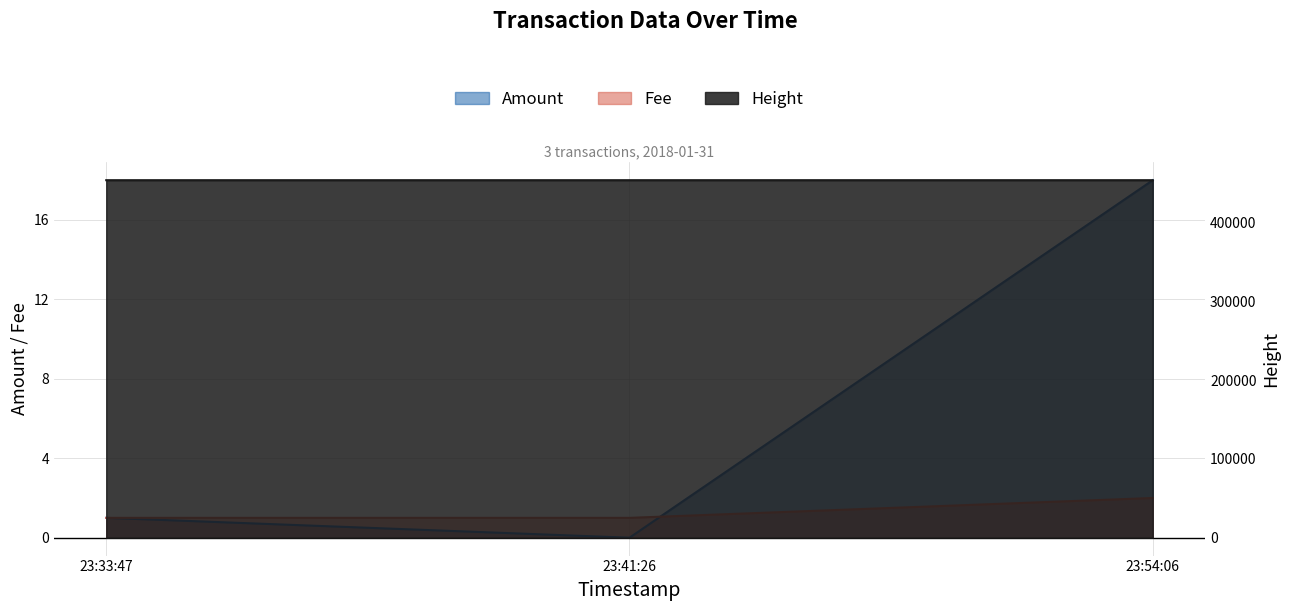

Count the number of data series in this chart.

3